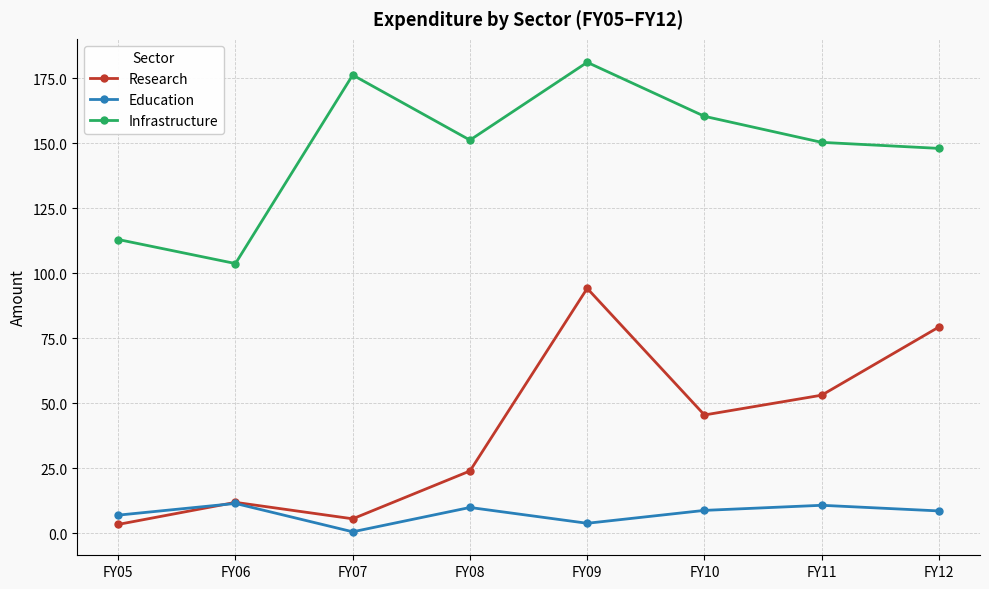

What is the value of the Infrastructure point at the 1st from the left?

113.0